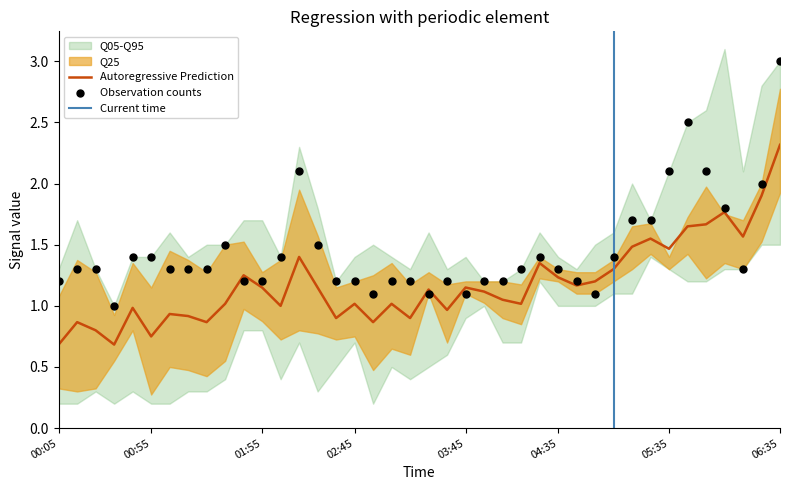

At which category is the sum across all series the highest?

2010/04/22 06:35